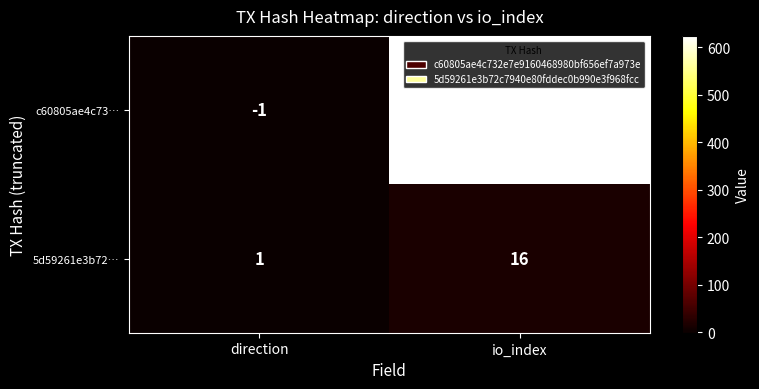

At which category does the chart reach its peak across all series?

io_index